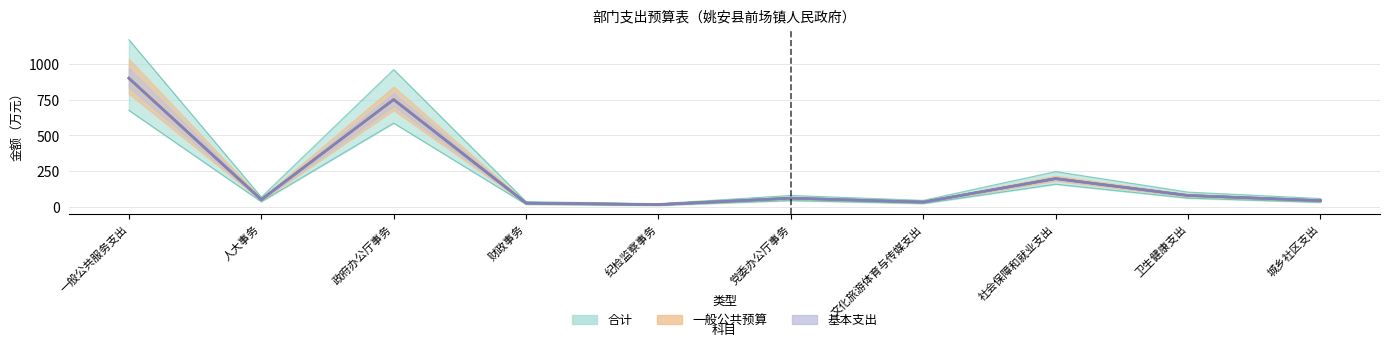

How many data points does each series have?

10